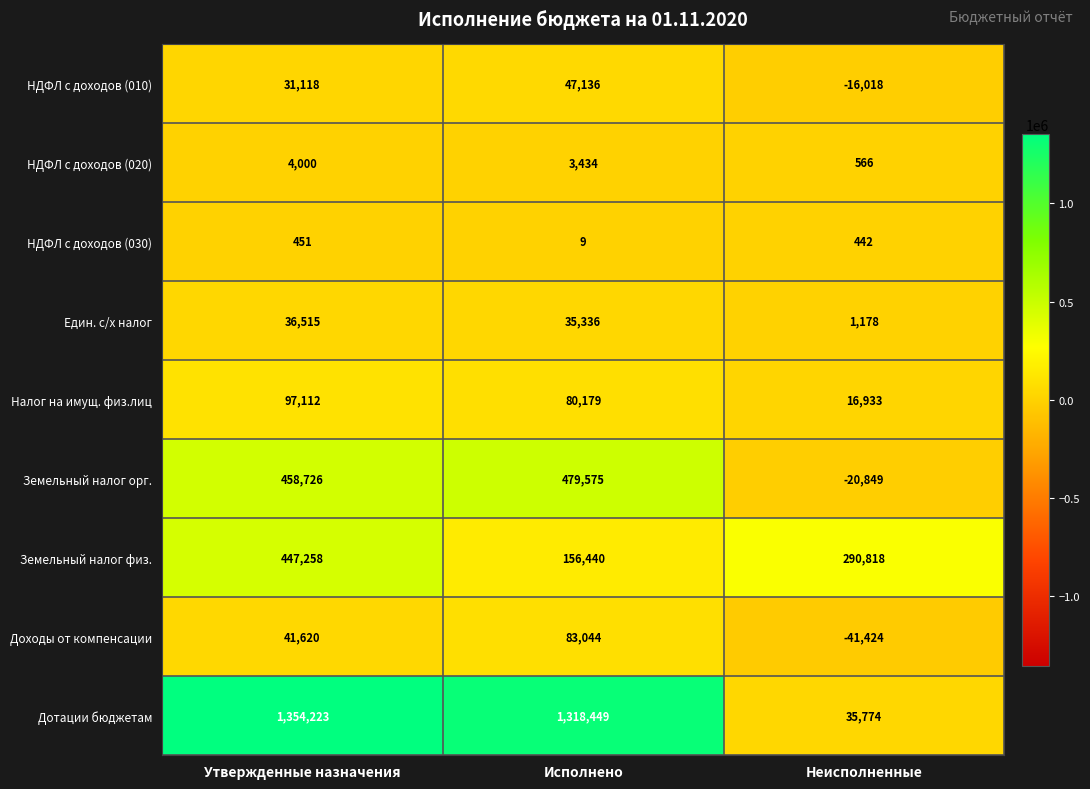

Reading left to right, transcribe all the data shown in this chart.

НДФЛ с доходов (010): Утвержденные назначения=31118	Исполнено=47136	Неисполненные=-16018
НДФЛ с доходов (020): Утвержденные назначения=4000	Исполнено=3434	Неисполненные=566
НДФЛ с доходов (030): Утвержденные назначения=451	Исполнено=9	Неисполненные=442
Един. с/х налог: Утвержденные назначения=36515	Исполнено=35336	Неисполненные=1178
Налог на имущ. физ.лиц: Утвержденные назначения=97112	Исполнено=80179	Неисполненные=16933
Земельный налог орг.: Утвержденные назначения=458726	Исполнено=479575	Неисполненные=-20849
Земельный налог физ.: Утвержденные назначения=447258	Исполнено=156440	Неисполненные=290818
Доходы от компенсации: Утвержденные назначения=41620	Исполнено=83044	Неисполненные=-41424
Дотации бюджетам: Утвержденные назначения=1354223	Исполнено=1318449	Неисполненные=35774